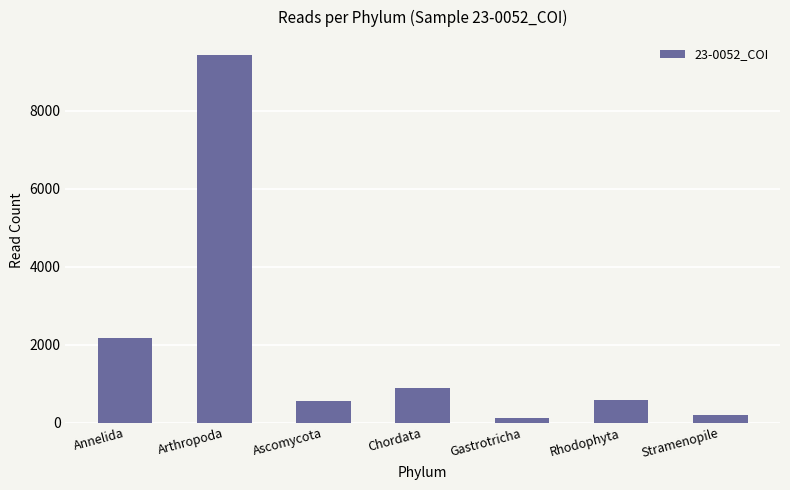

What is the difference between the values at Stramenopile and Arthropoda?

9235